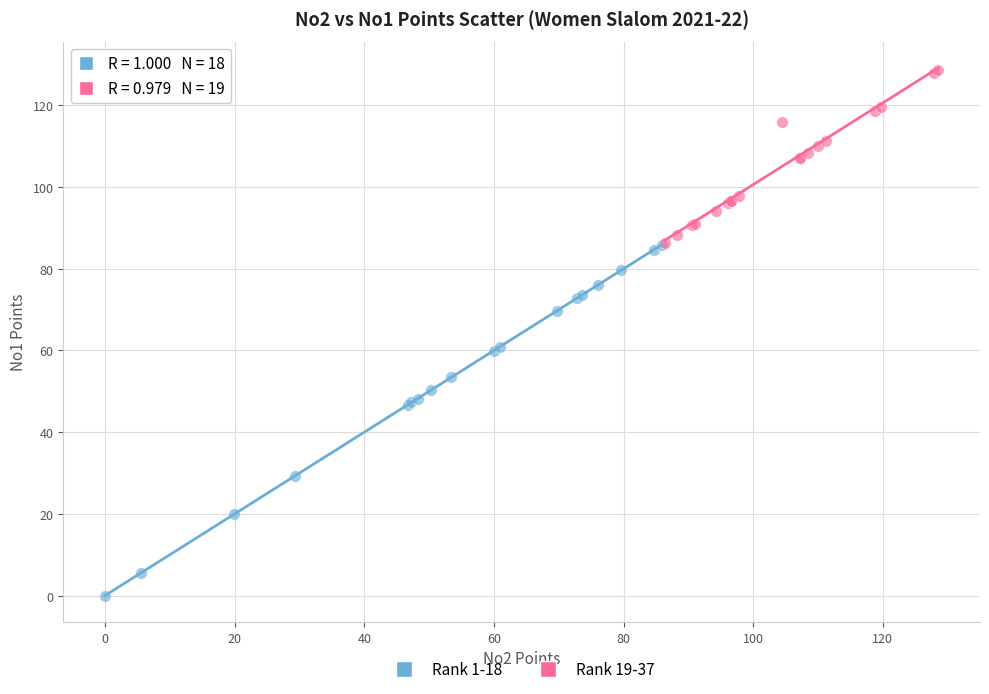

Which series has the widest spread of Y values?

Rank 1-18